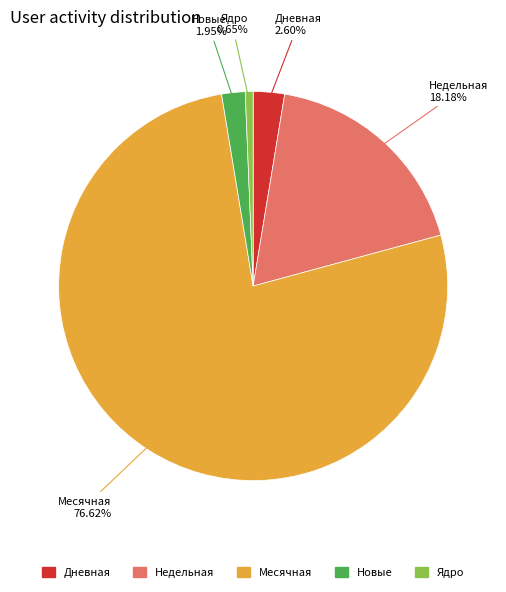

To the nearest percent, what percentage of the pie is Месячная?

77%